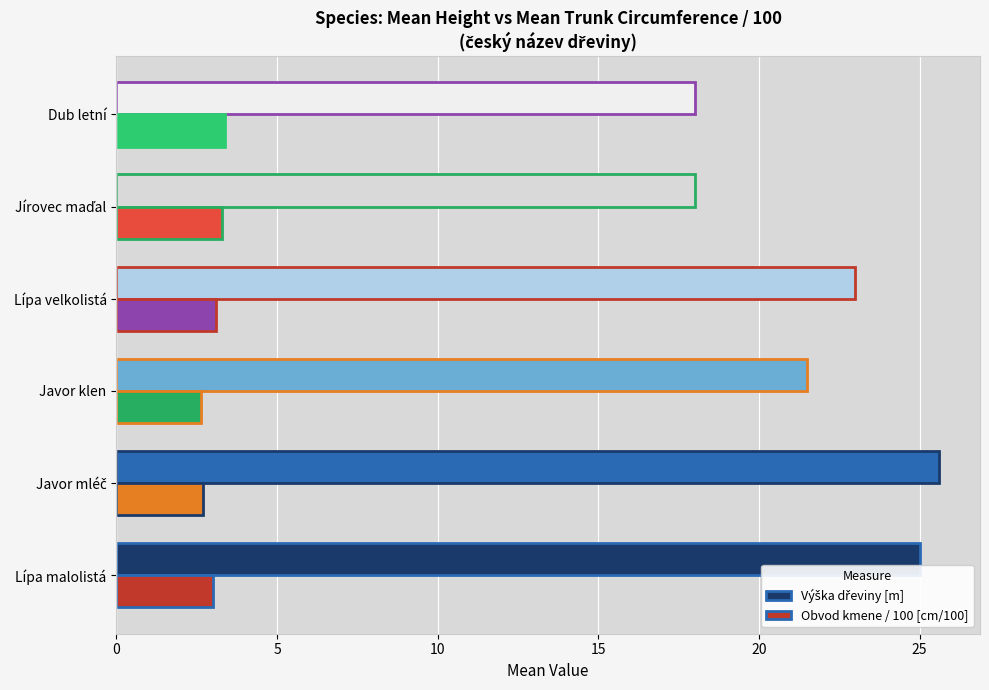

What is the sum of all Obvod kmene / 100 [cm/100] values?

18.2